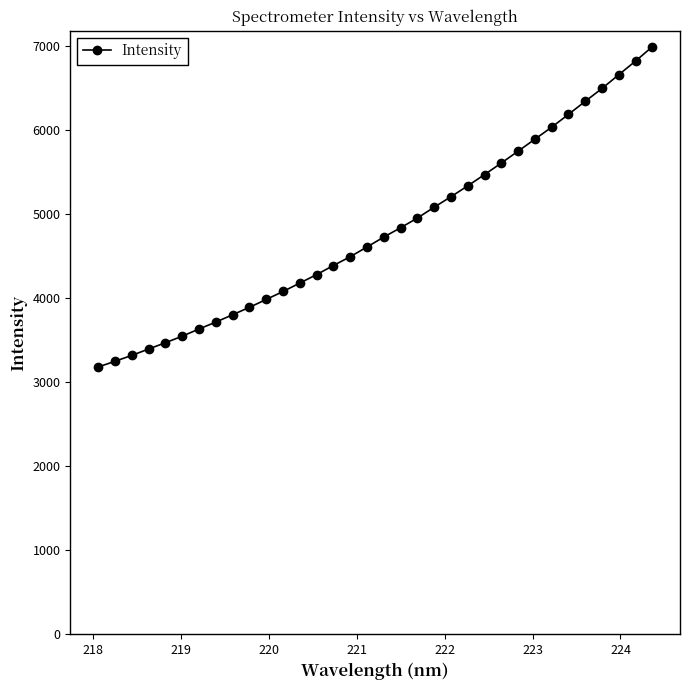

How many series are shown in this chart?

1